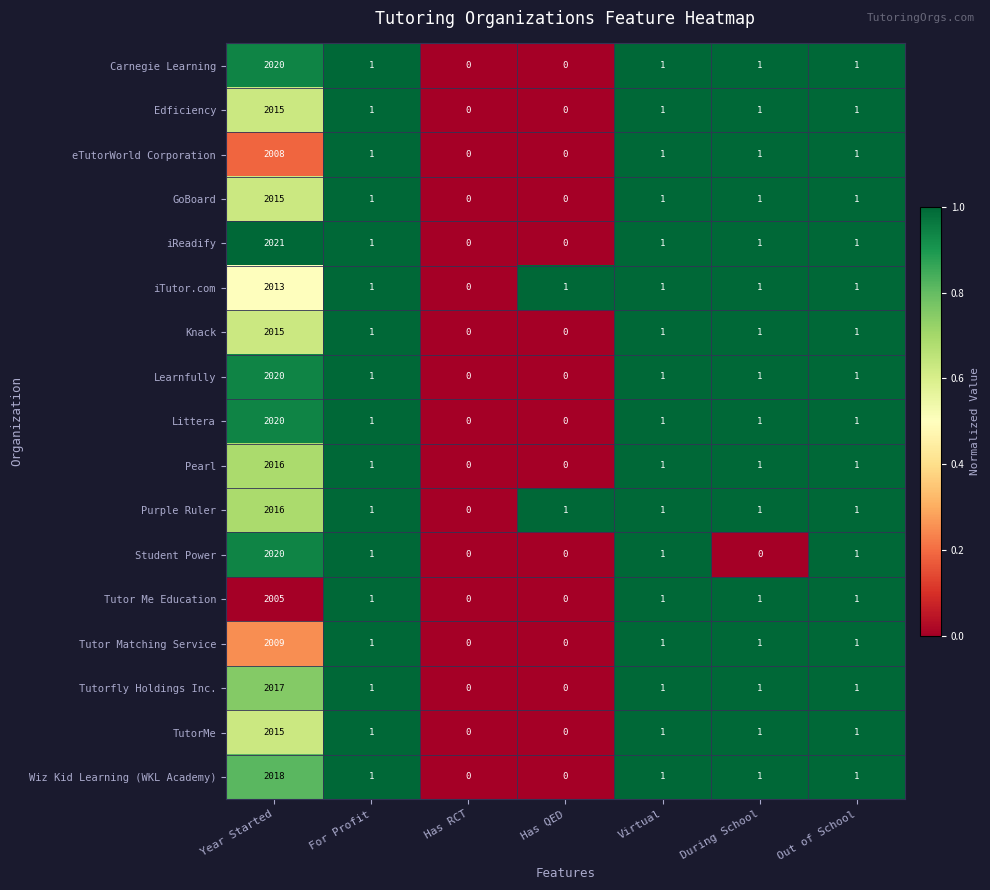

Which series has the largest range (max minus min)?

iReadify